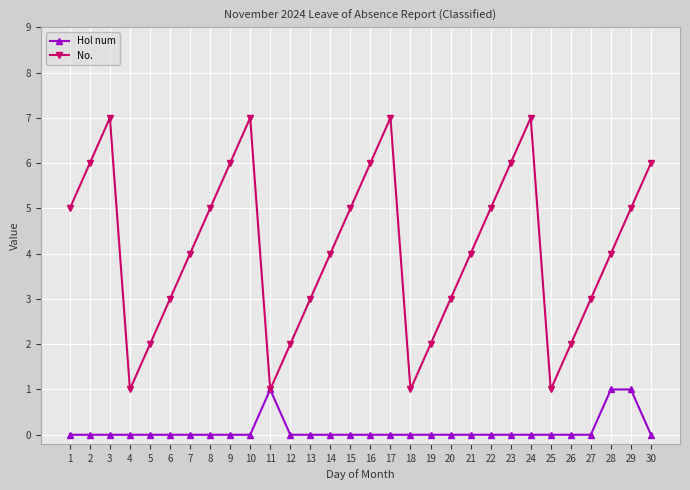

What is the value of the No. point at the 21st from the left?

4